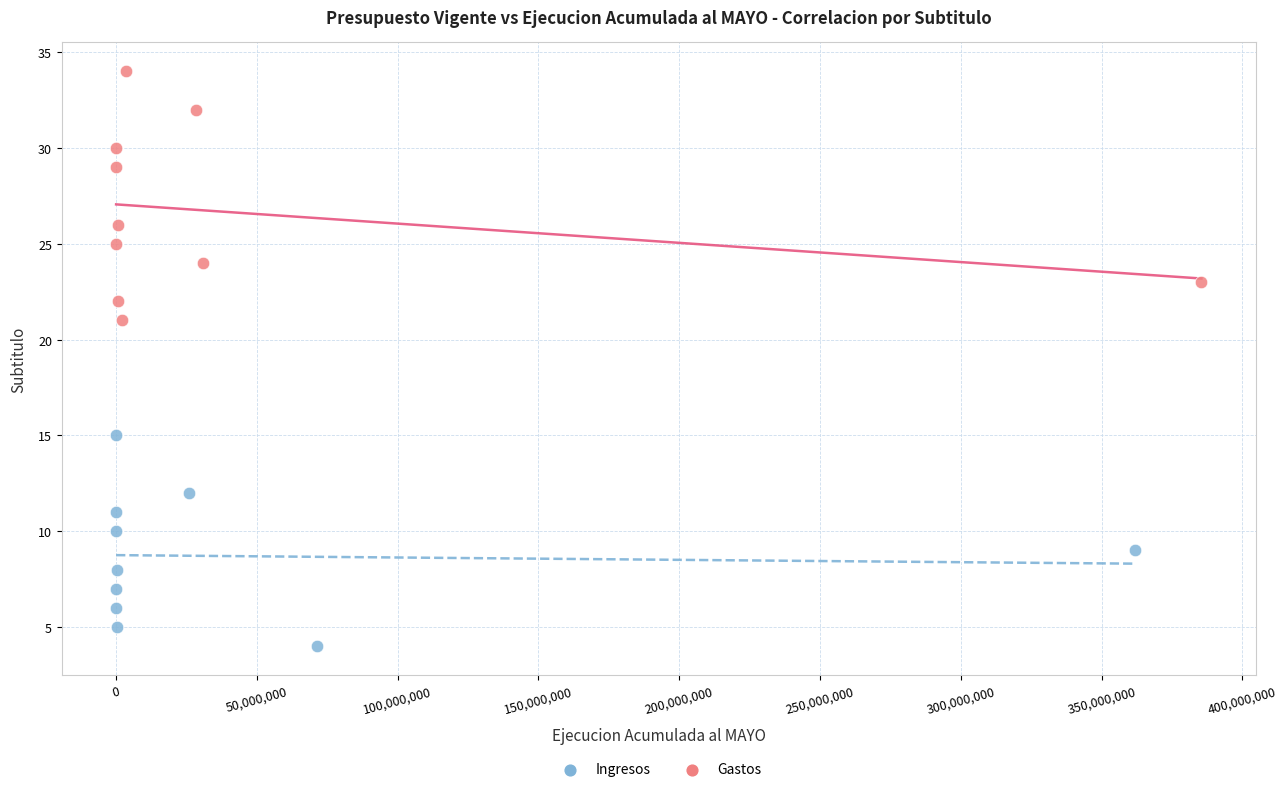

Which series has the largest Y range (max minus min)?

Gastos